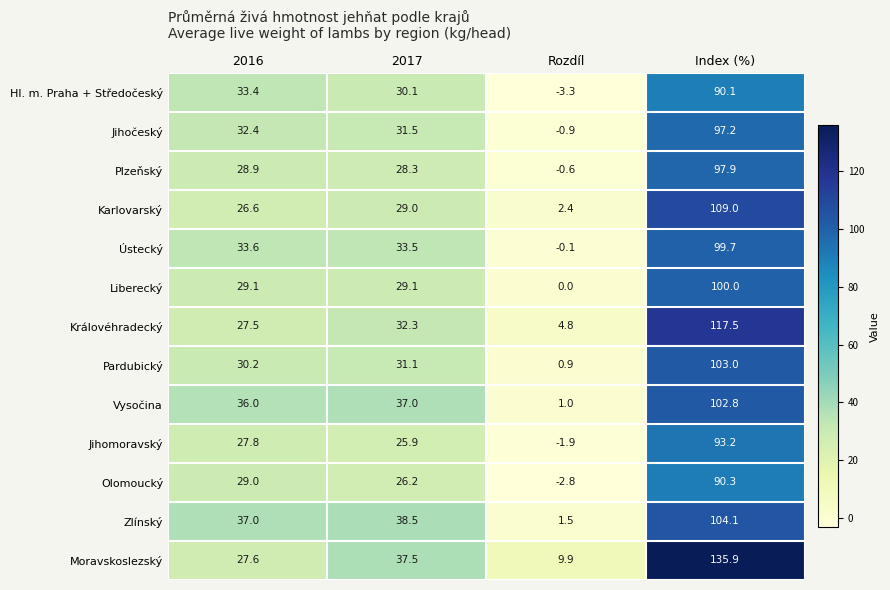

Which series has the largest total across all categories?

Moravskoslezský